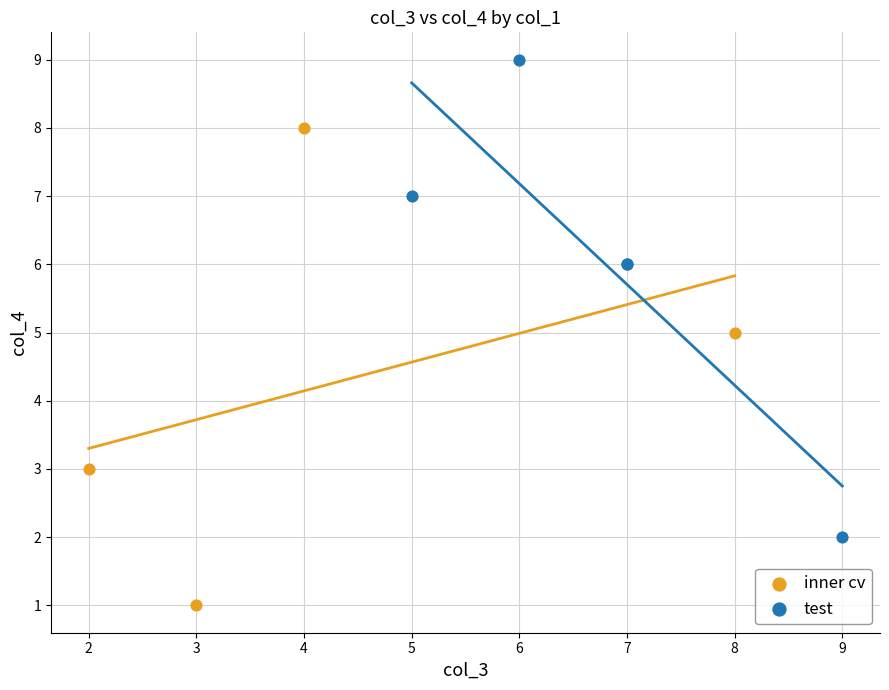

Which series contains the highest Y value?

test